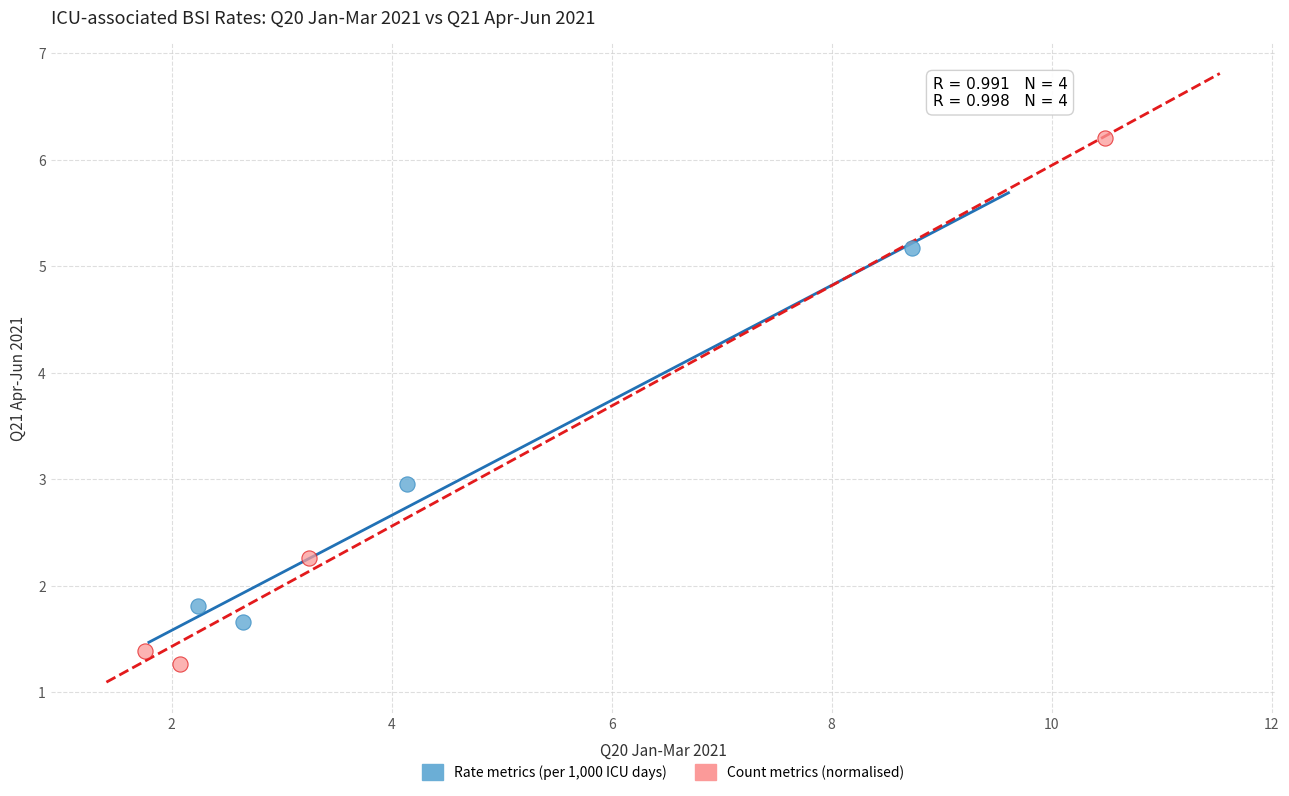

Which series has the widest spread of Y values?

Count metrics (normalised)